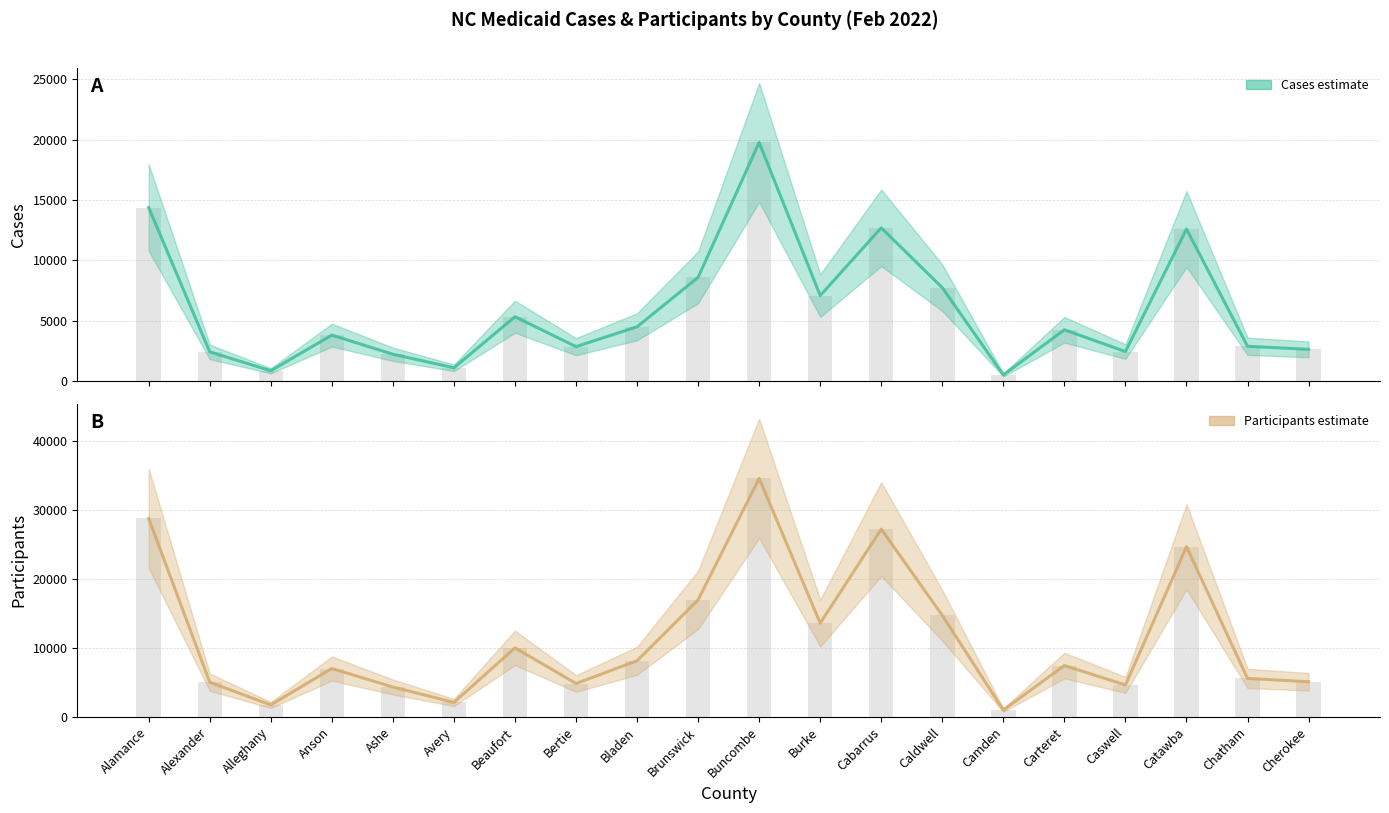

Rank the series at Cherokee from lowest to highest value.

Cases, Participants